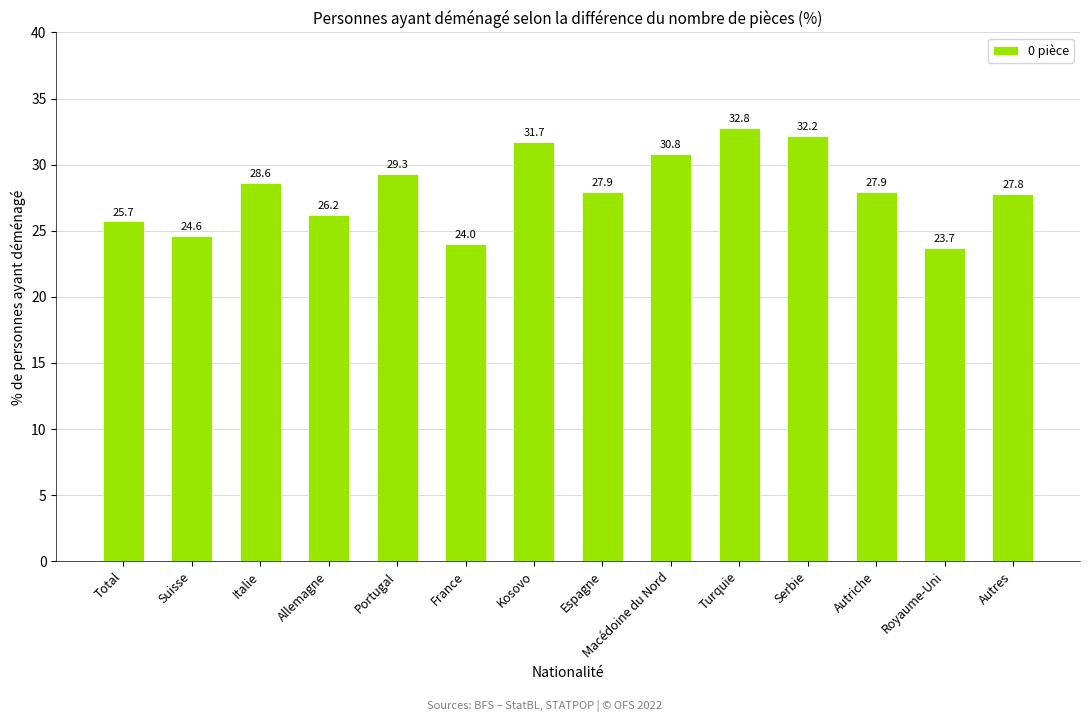

Reading right to left, transcribe all the data shown in this chart.

Autres=27.8	Royaume-Uni=23.7	Autriche=27.9	Serbie=32.2	Turquie=32.8	Macédoine du Nord=30.8	Espagne=27.9	Kosovo=31.7	France=24.0	Portugal=29.3	Allemagne=26.2	Italie=28.6	Suisse=24.6	Total=25.7